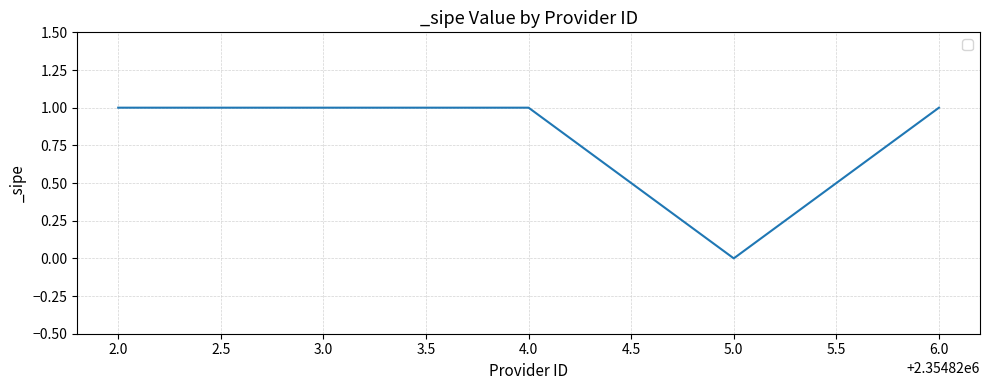

Which category has the lowest value across all series?

5.0